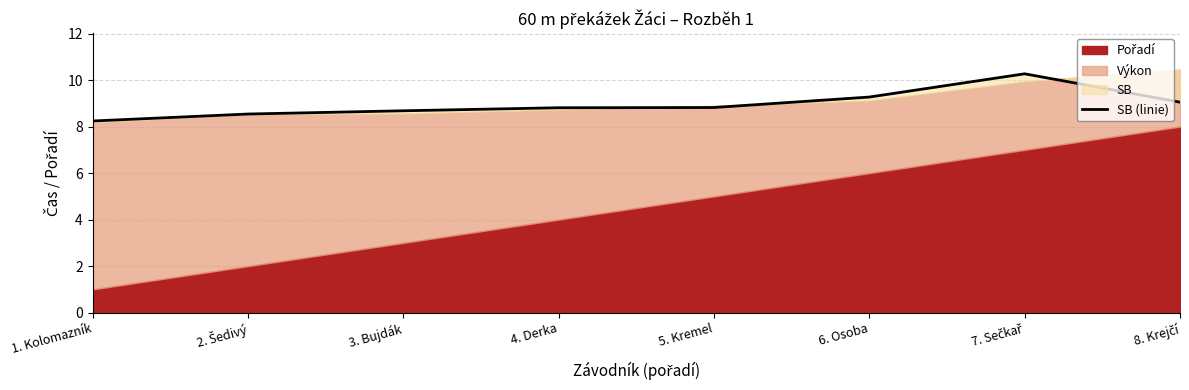

List the labels in order of value, largest first.

7. Sečkař, 6. Osoba, 8. Krejčí, 5. Kremel, 4. Derka, 3. Bujdák, 2. Šedivý, 1. Kolomazník